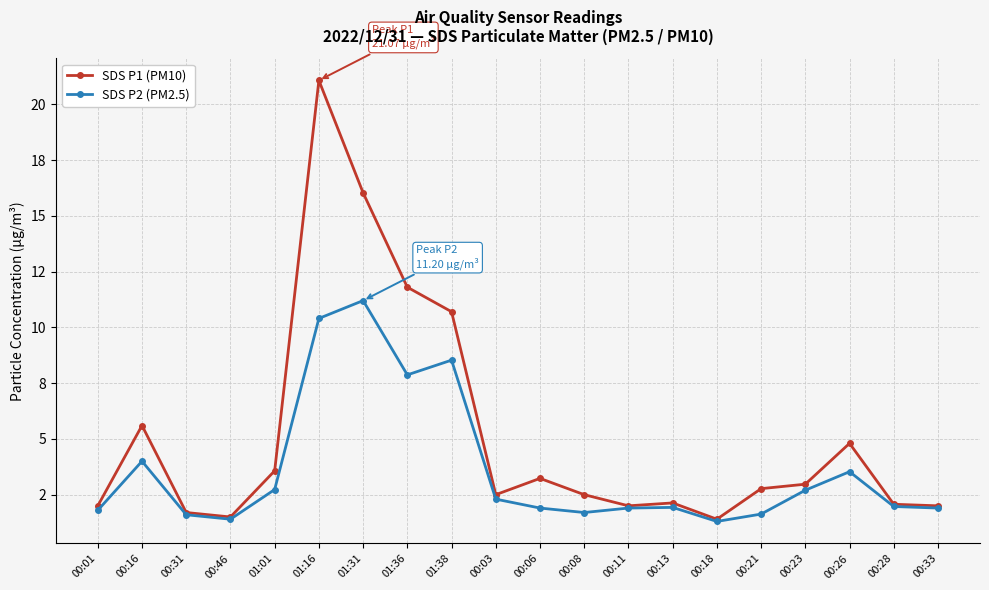

What are all the series names shown in the legend?

SDS P1 (PM10), SDS P2 (PM2.5)